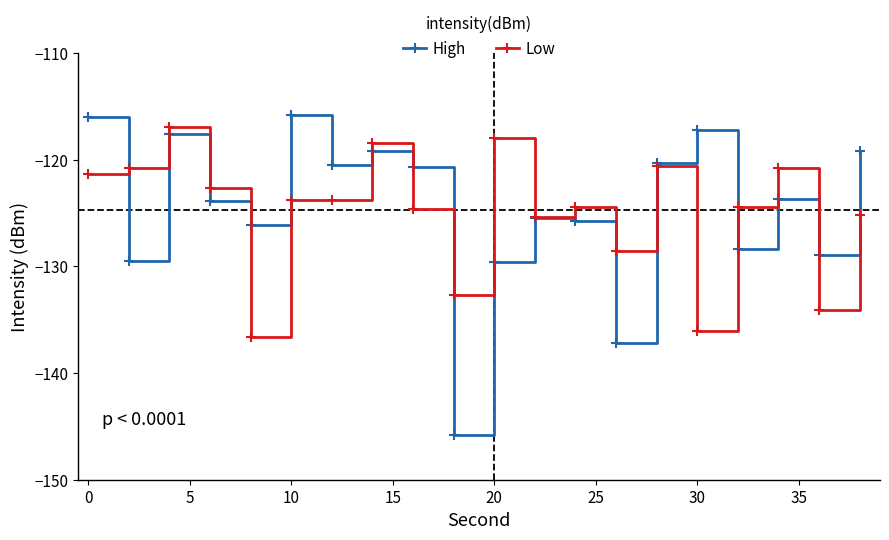

True or false: High has more than 0 interior local peaks.

True